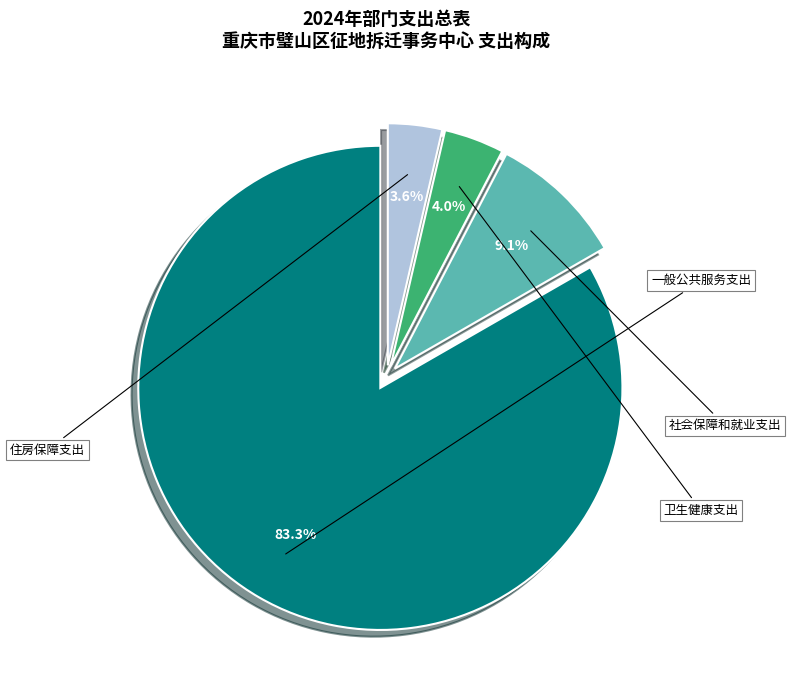

Is the sum of 社会保障和就业支出 and 卫生健康支出 greater than half?

No